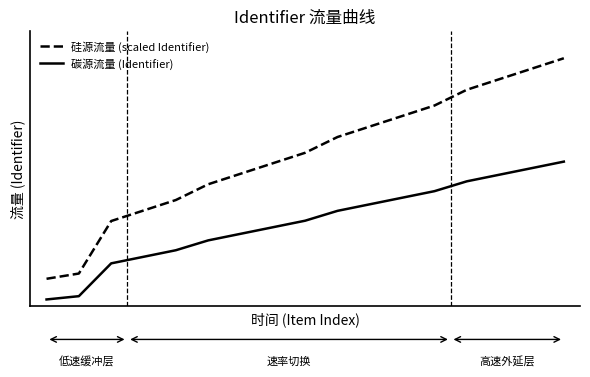

What are all the series names shown in the legend?

硅源流量 (scaled Identifier), 碳源流量 (Identifier)